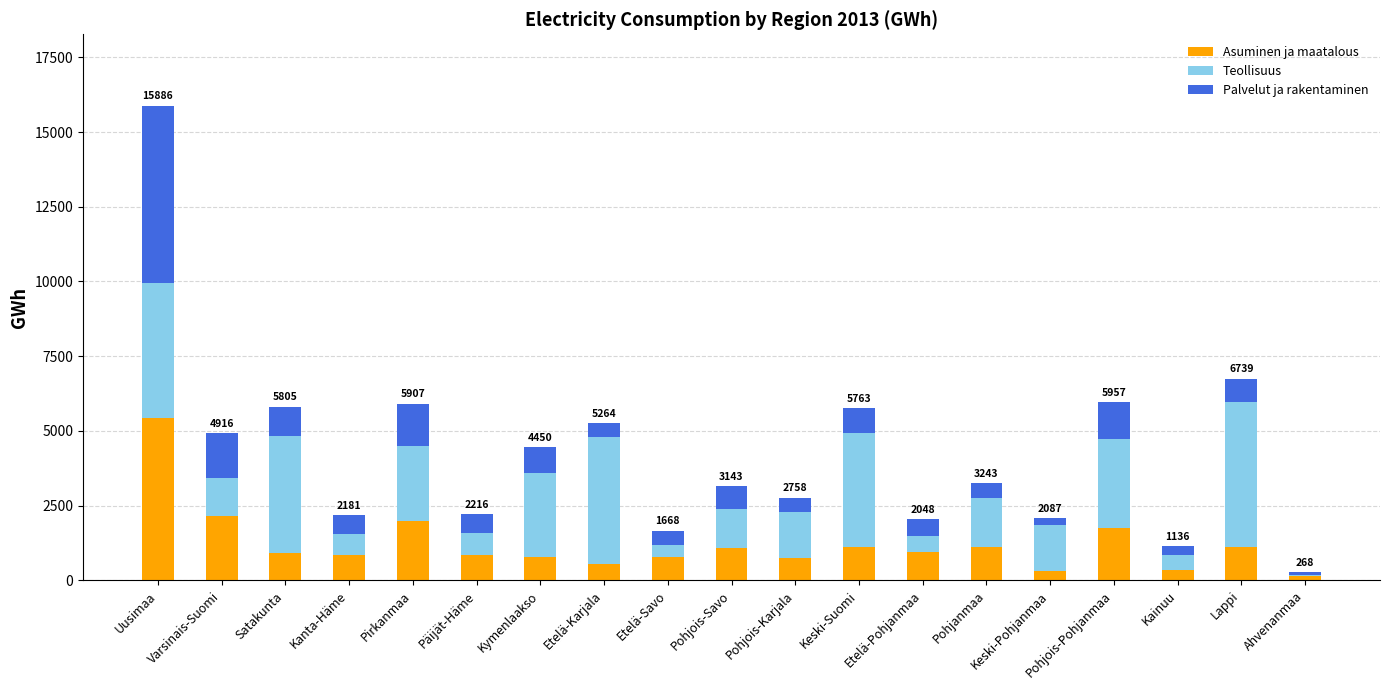

What is the approximate value of Asuminen ja maatalous at Pirkanmaa?

1998